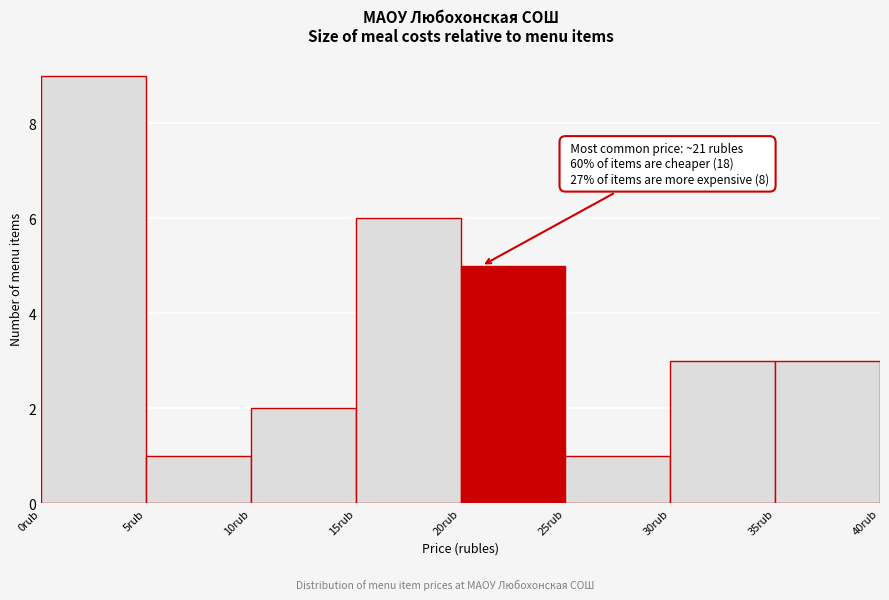

Over which range of the x-axis is the bar tallest?

0 to 5